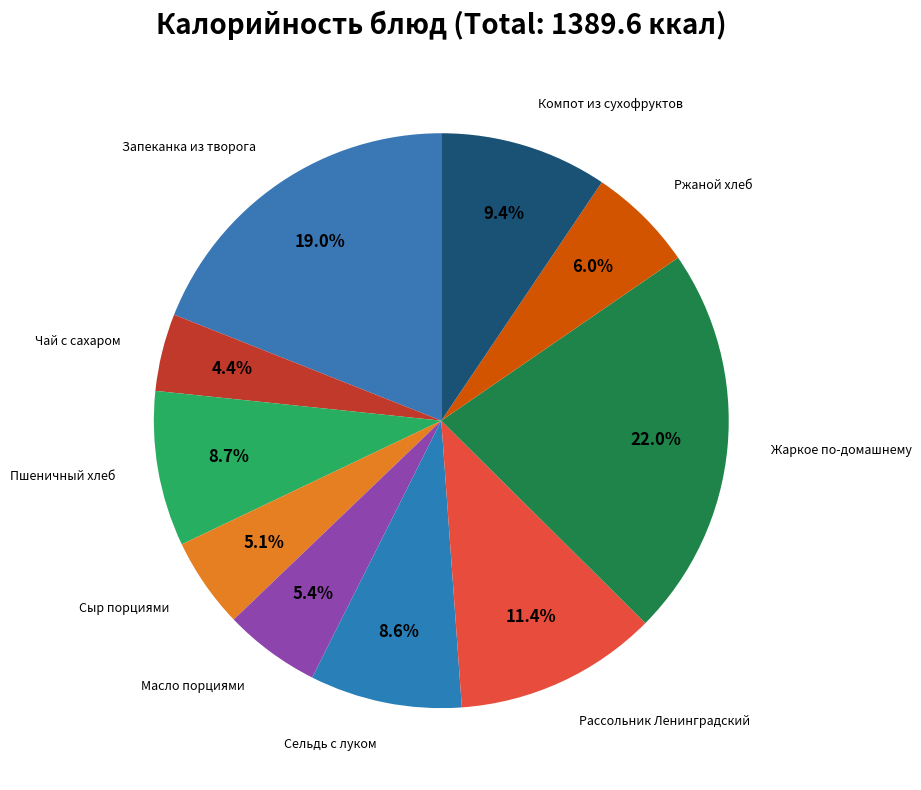

Which category has the smallest portion of the pie?

Чай с сахаром